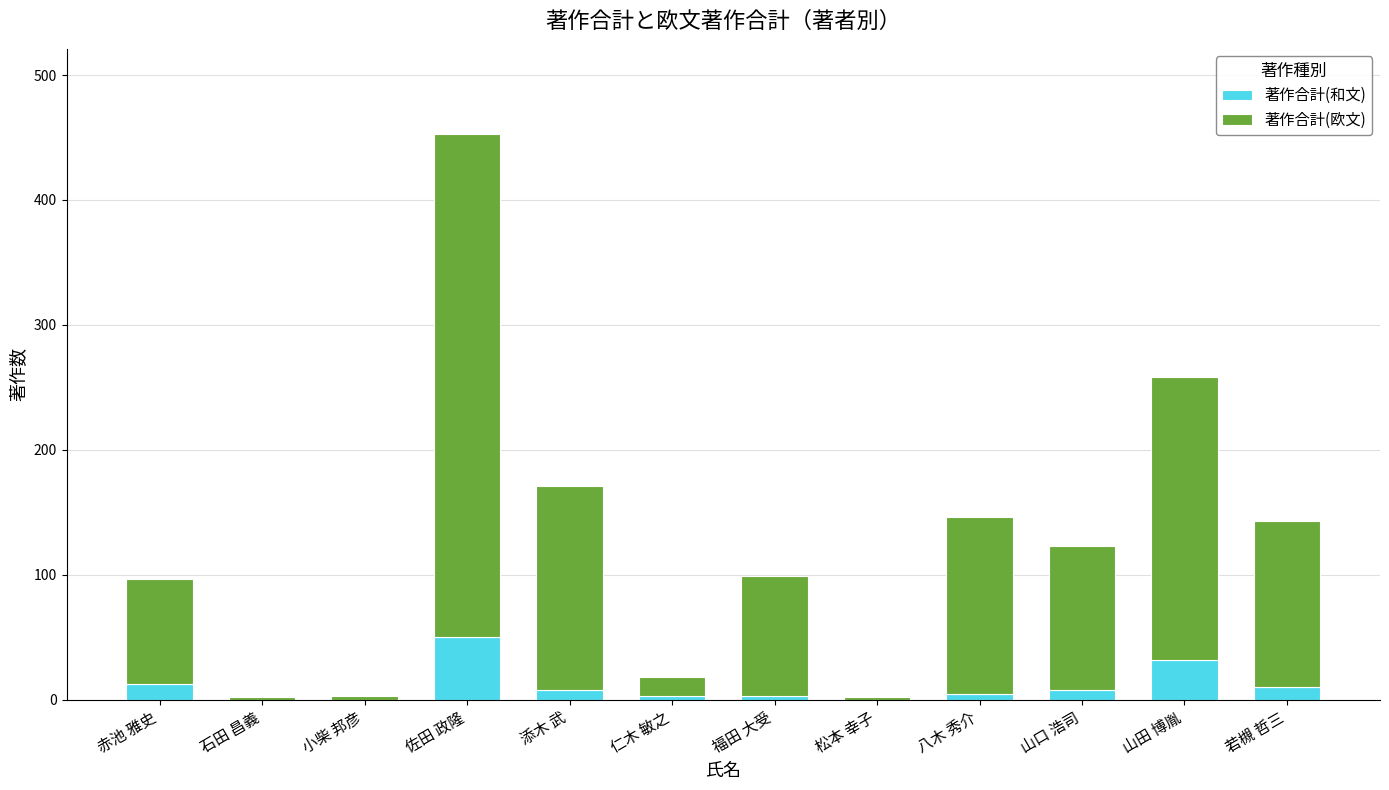

Is it true that 著作合計(和文) equals 10 at 若槻 哲三?

True